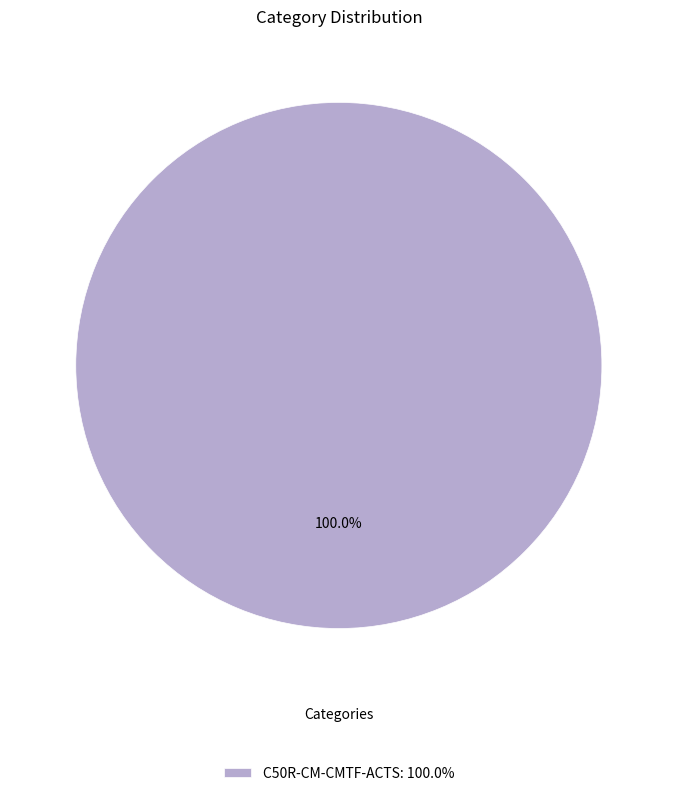

Rank the categories by value from lowest to highest.

C50R-CM-CMTF-ACTS: 100.0%